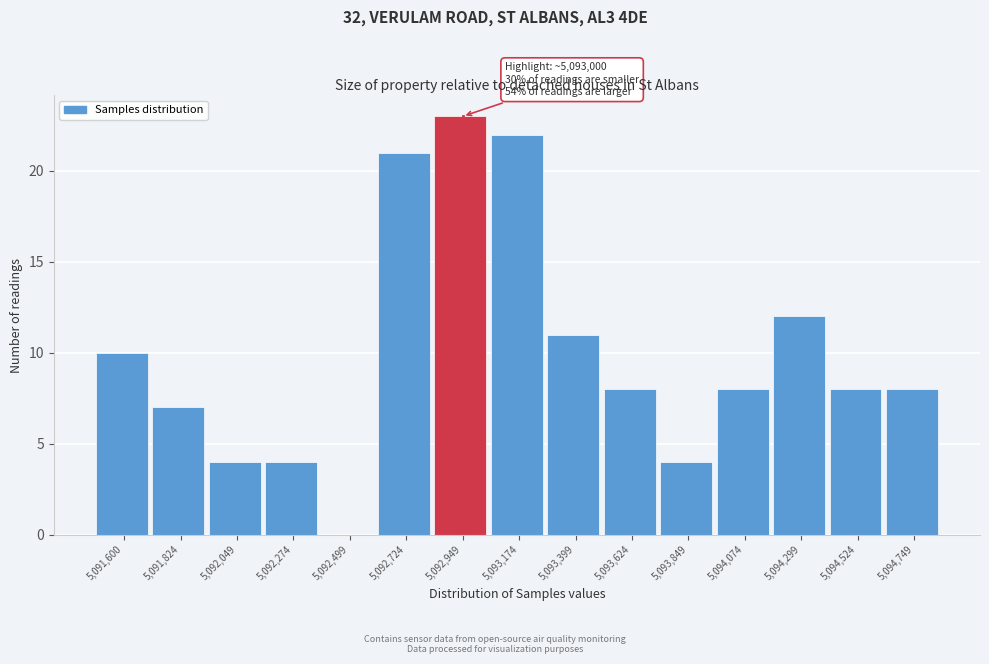

Reading right to left, transcribe all the data shown in this chart.

5,094,749=8	5,094,524=8	5,094,299=12	5,094,074=8	5,093,849=4	5,093,624=8	5,093,399=11	5,093,174=22	5,092,949=23	5,092,724=21	5,092,499=0	5,092,274=4	5,092,049=4	5,091,824=7	5,091,600=10